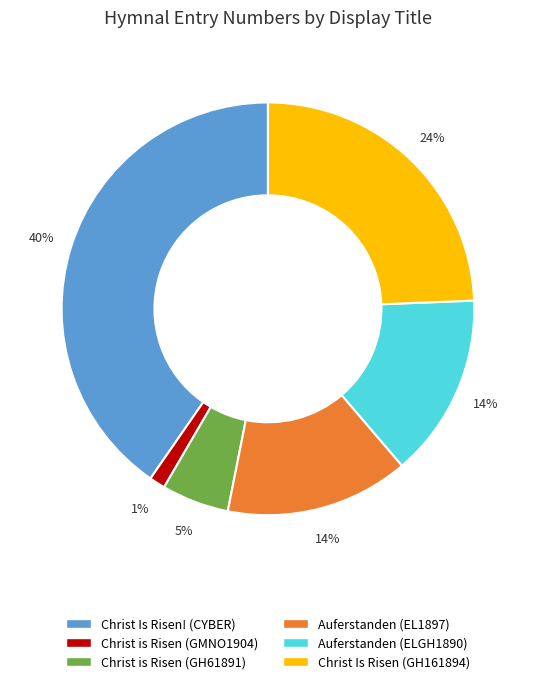

What is the largest slice in the pie chart?

Christ Is Risen! (CYBER)